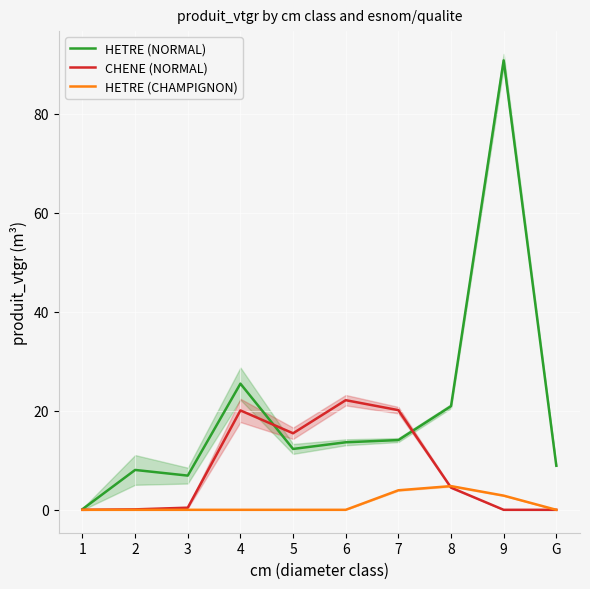

Reading right to left, transcribe all the data shown in this chart.

HETRE (NORMAL): 8.9	90.8	20.9	14.1	13.6	12.3	25.5	6.9	8.1	0.1
CHENE (NORMAL): 0.0	0.0	4.5	20.1	22.2	15.5	20.1	0.4	0.1	0.0
HETRE (CHAMPIGNON): 0.0	2.9	4.8	3.9	0.0	0.0	0.0	0.0	0.0	0.0